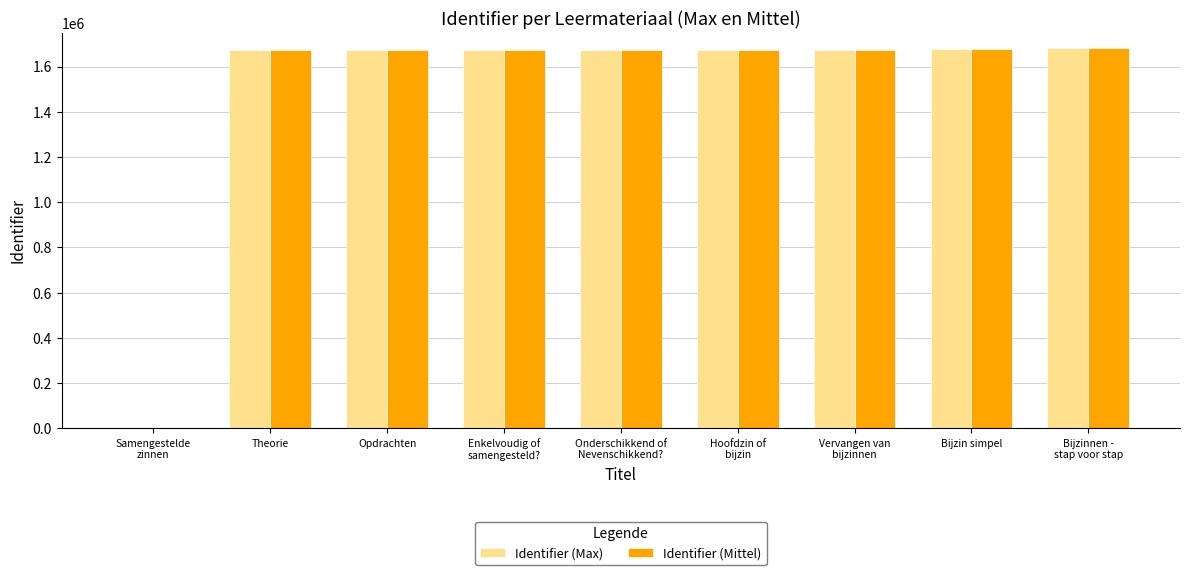

Is it true that Identifier (Mittel) equals 1076153 at Vervangen van
bijzinnen?

False